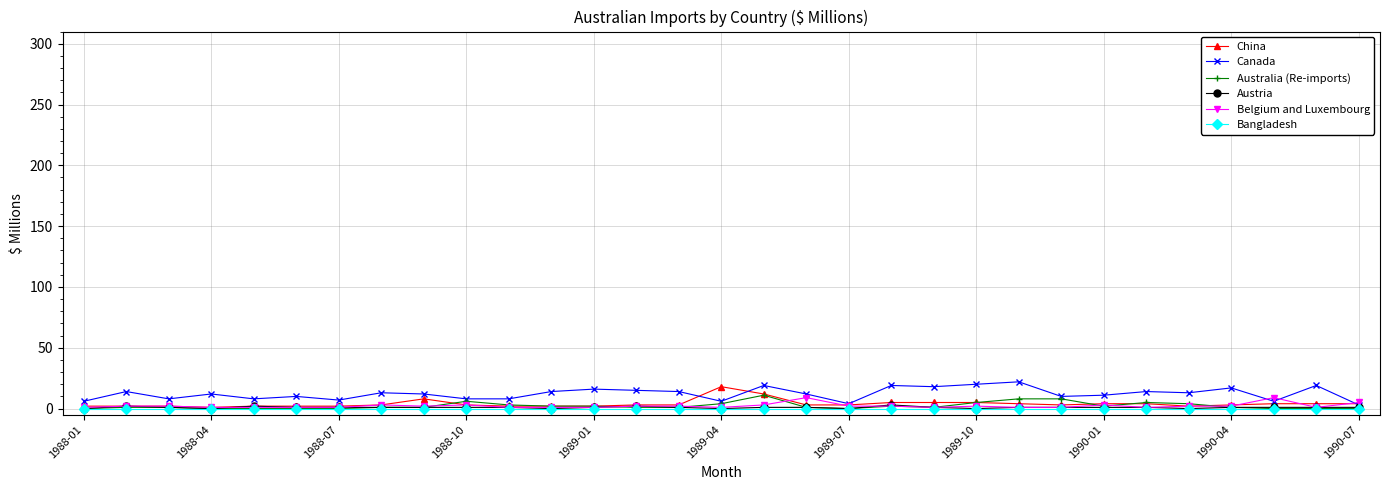

What is the maximum value for Canada?

22